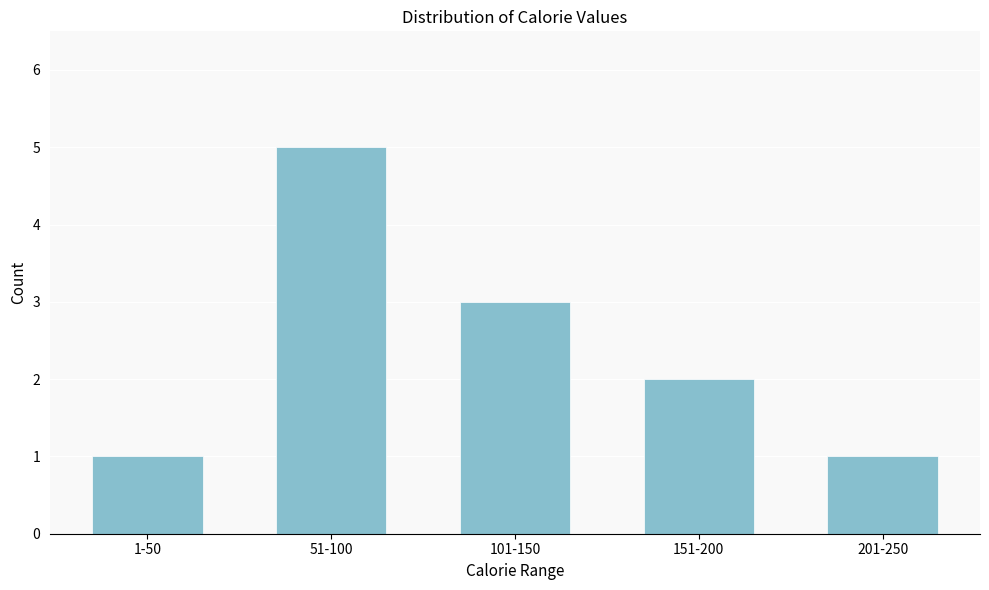

Reading left to right, list all the values displayed in this chart.

1-50=1	51-100=5	101-150=3	151-200=2	201-250=1